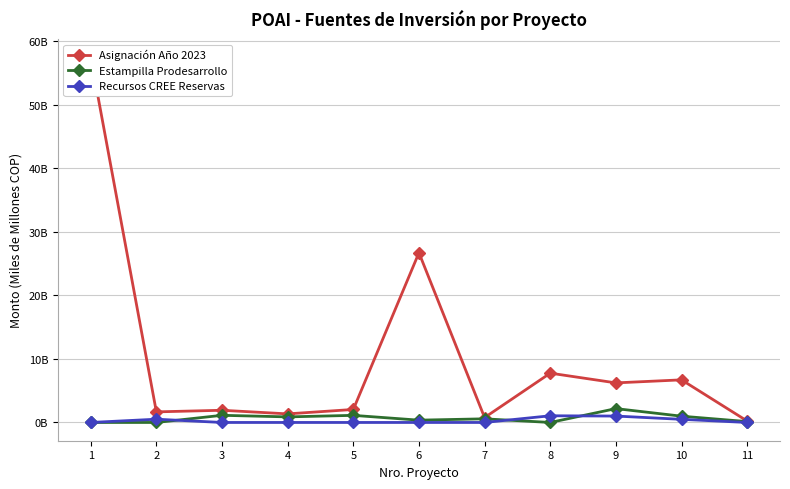

The value of Estampilla Prodesarrollo at 9 is 2.2. True or false?

True